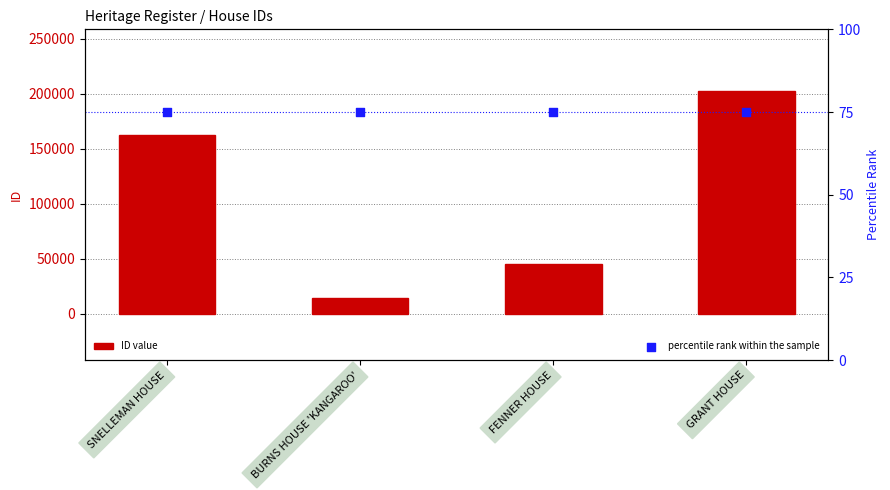

Which series has the largest total across all categories?

ID